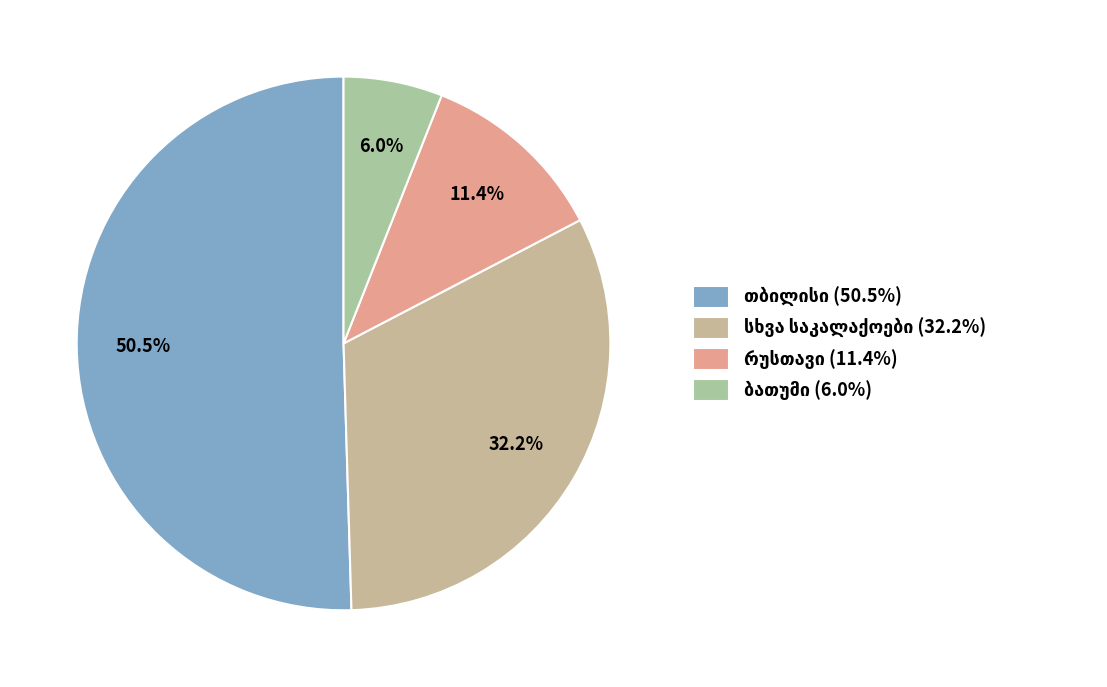

Which category has the smallest portion of the pie?

გურჯაანი